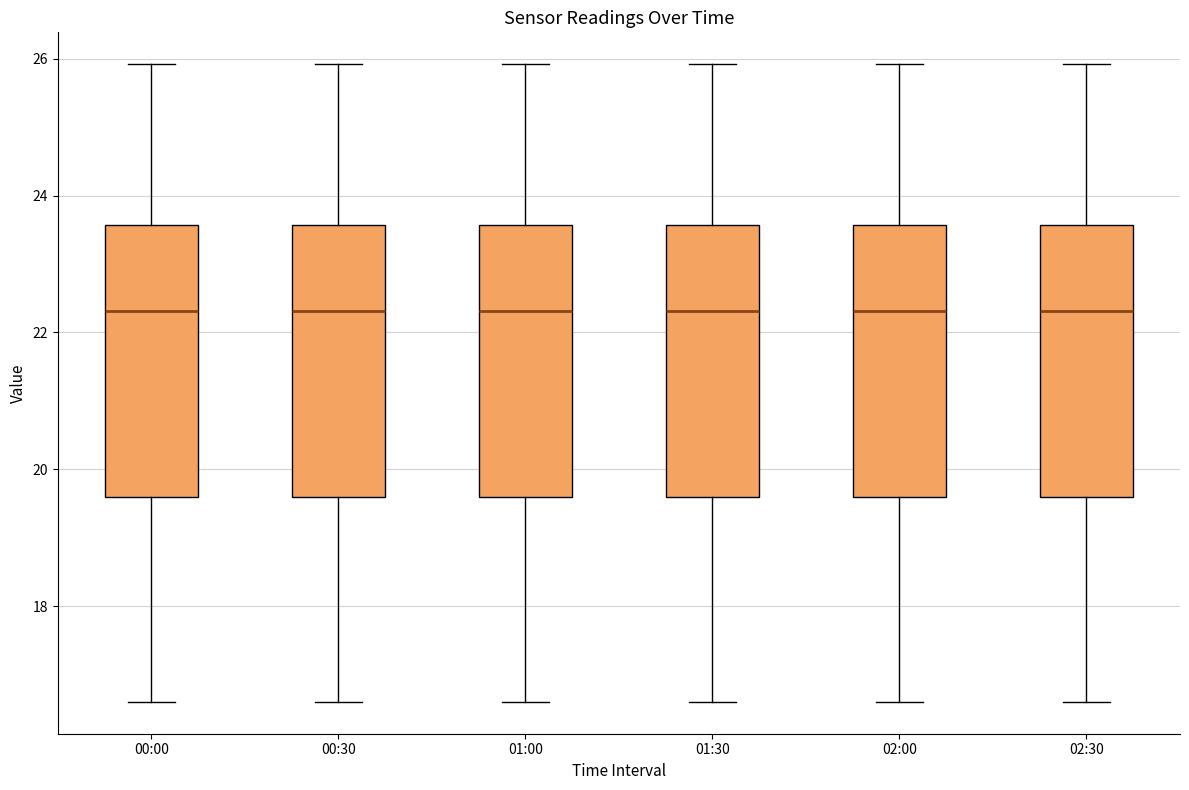

Where is the lower edge of the box for 02:30 on the y-axis? The values are not printed on the chart, so give them approximately, as read against the axis.

19.6